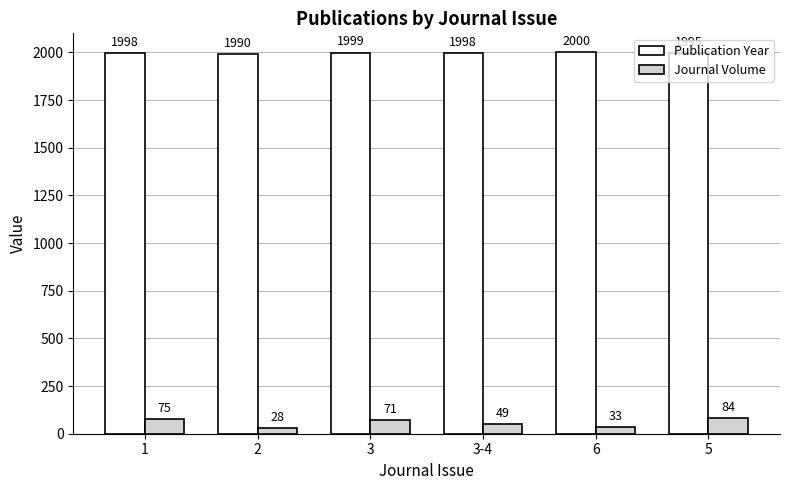

Which series has the largest range (max minus min)?

Journal Volume